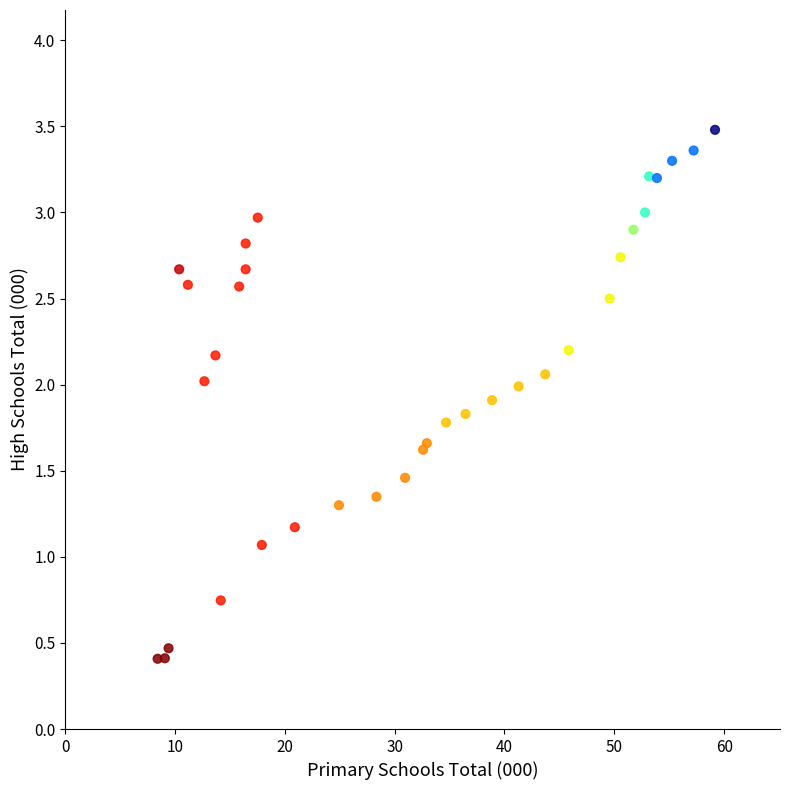

What Y value in the scatter plot is closest to 1?

1.1